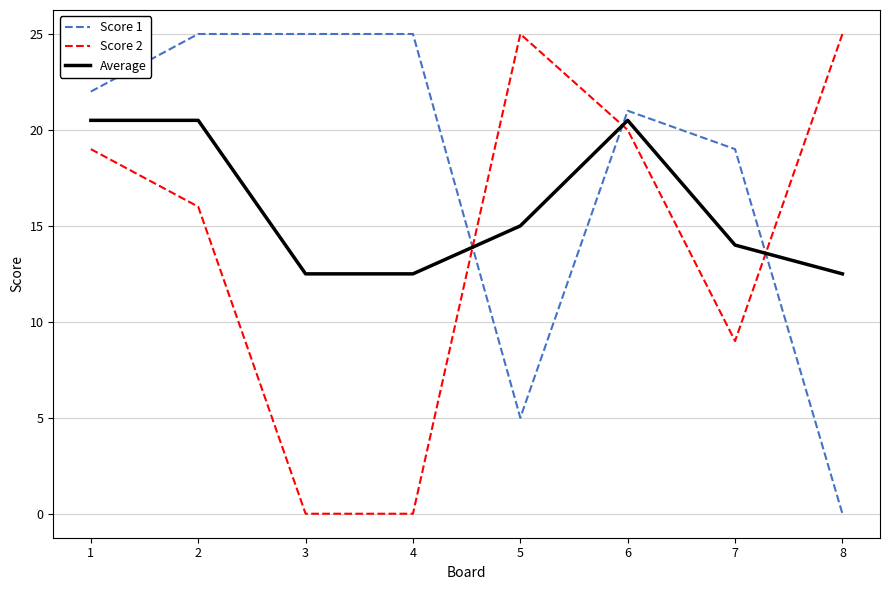

After their last crossing, which series has the higher values: Score 1 or Score 2?

Score 2